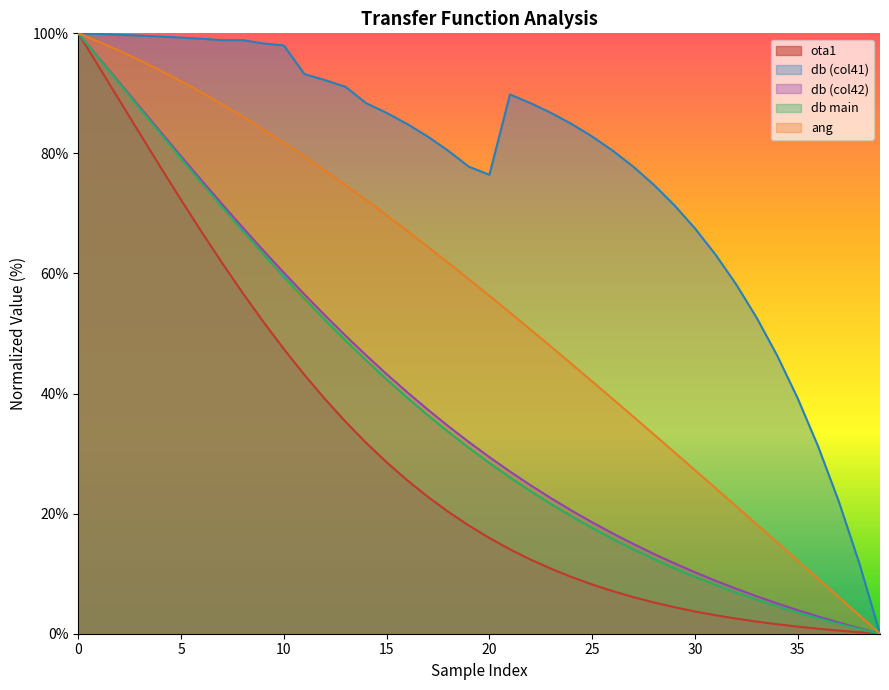

Is the value of db (col42) at 5 greater than the value of ang at 35?

Yes